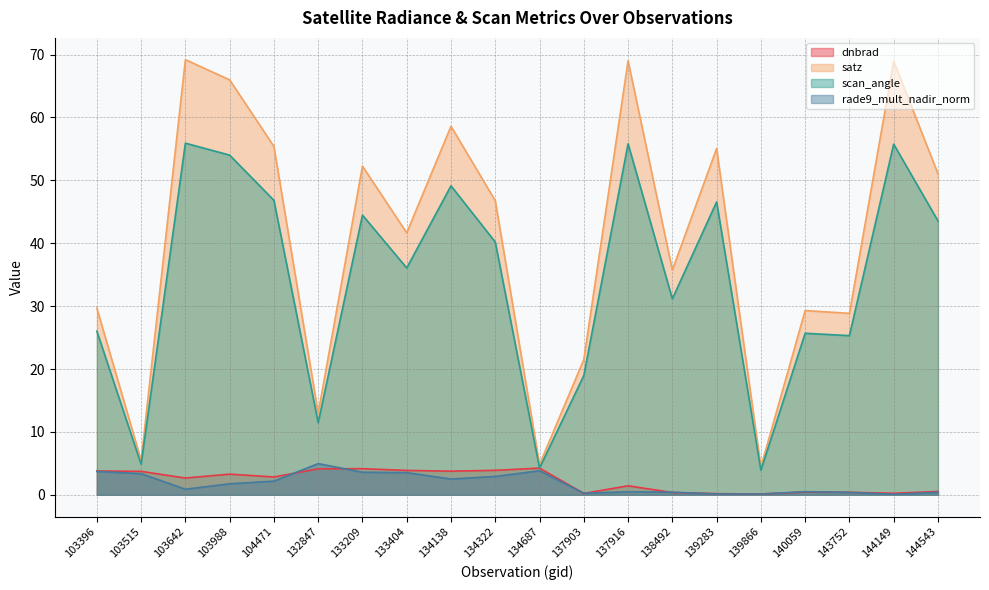

How many lines are shown in the chart?

4